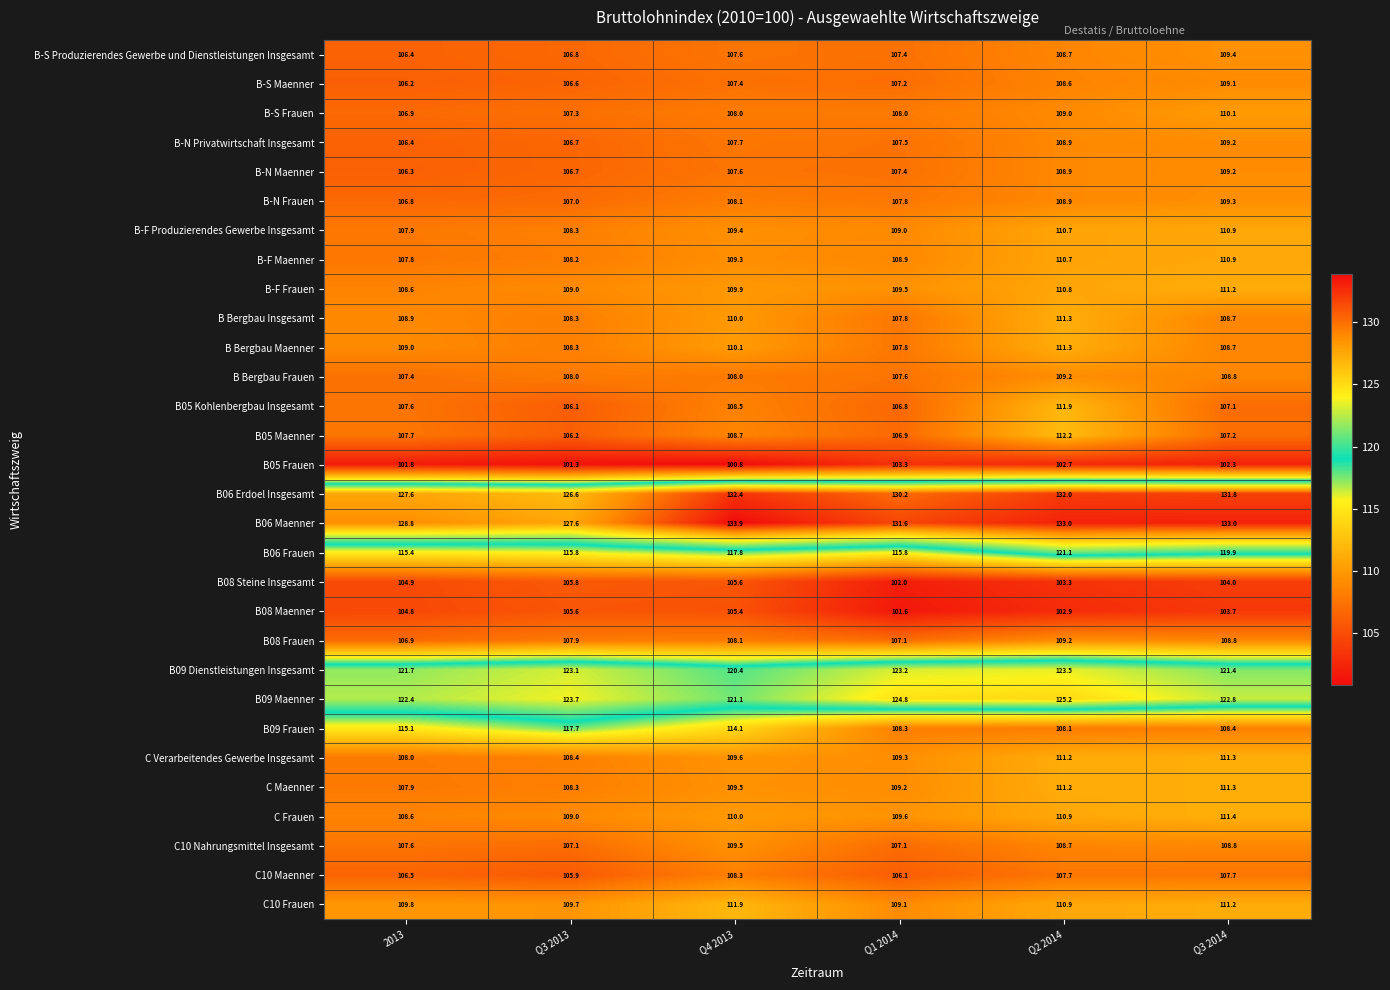

Which series has the largest total across all categories?

B06 Maenner